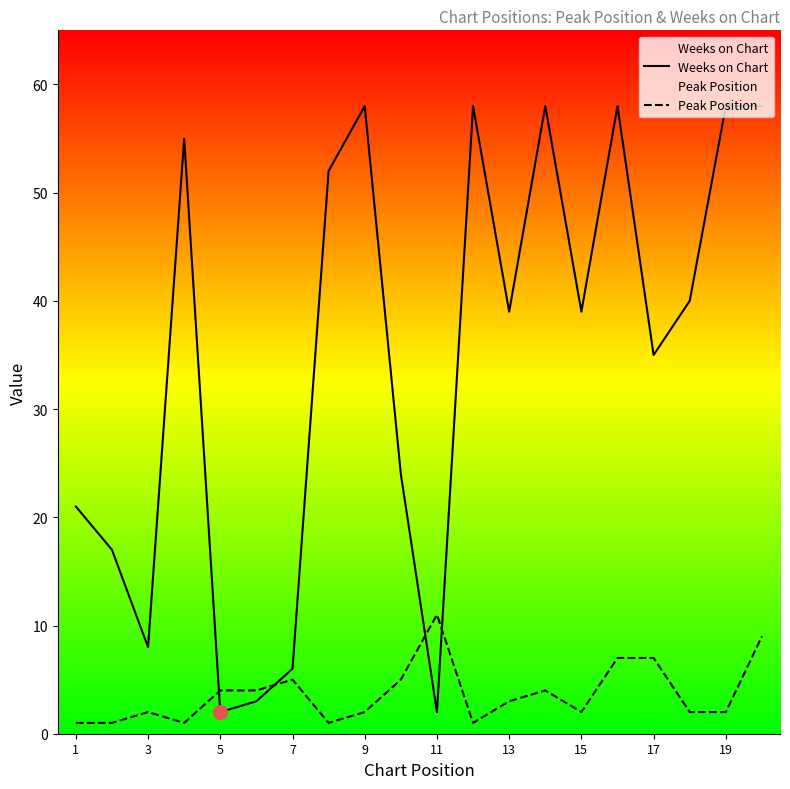

How many times do Peak Position and Weeks on Chart cross each other?

4